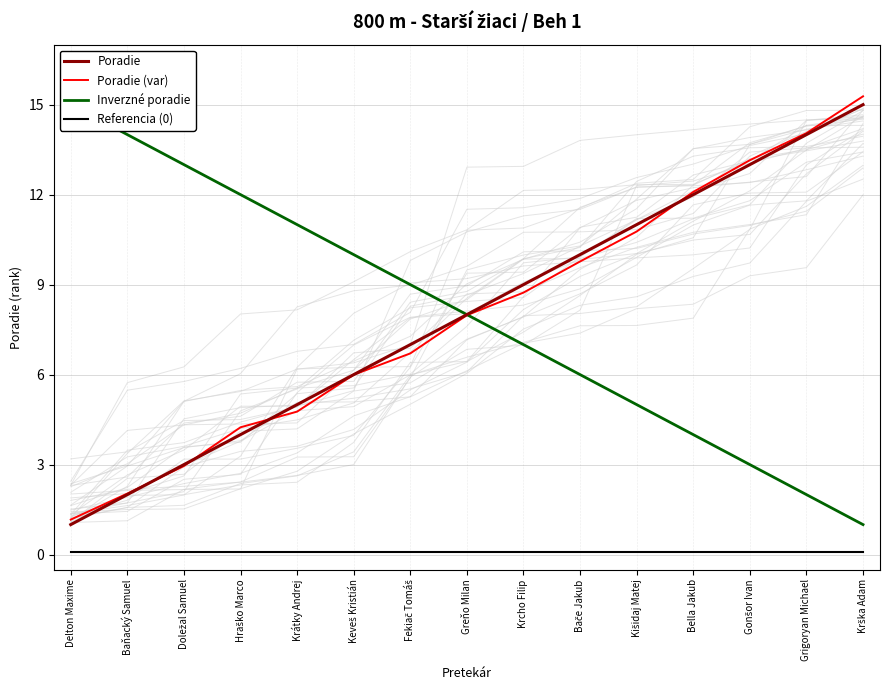

Which series has the largest total across all categories?

Poradie